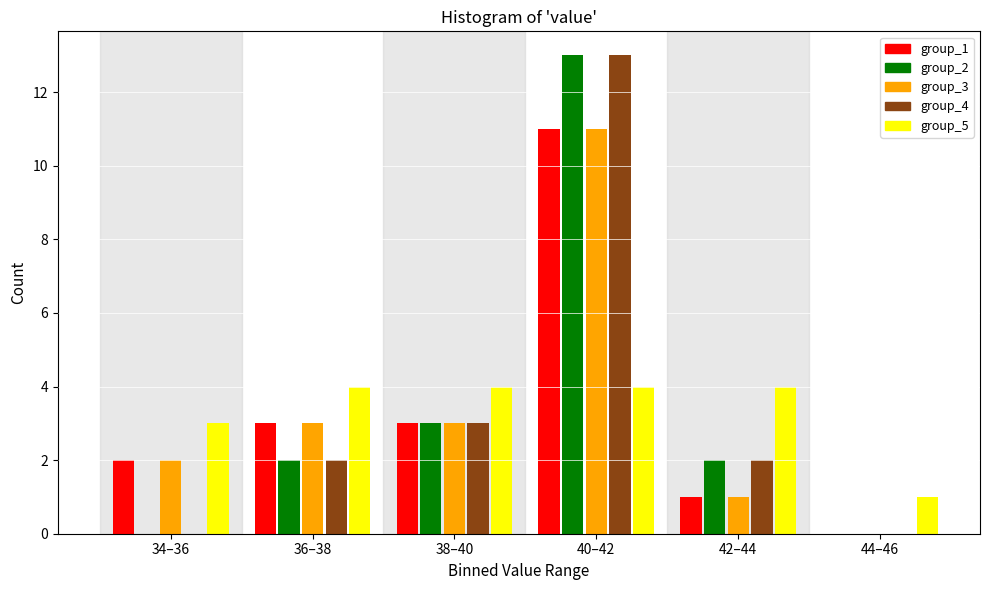

Reading left to right, extract all data points from this chart.

group_1: 34–36=2	36–38=3	38–40=3	40–42=11	42–44=1	44–46=0
group_2: 34–36=0	36–38=2	38–40=3	40–42=13	42–44=2	44–46=0
group_3: 34–36=2	36–38=3	38–40=3	40–42=11	42–44=1	44–46=0
group_4: 34–36=0	36–38=2	38–40=3	40–42=13	42–44=2	44–46=0
group_5: 34–36=3	36–38=4	38–40=4	40–42=4	42–44=4	44–46=1